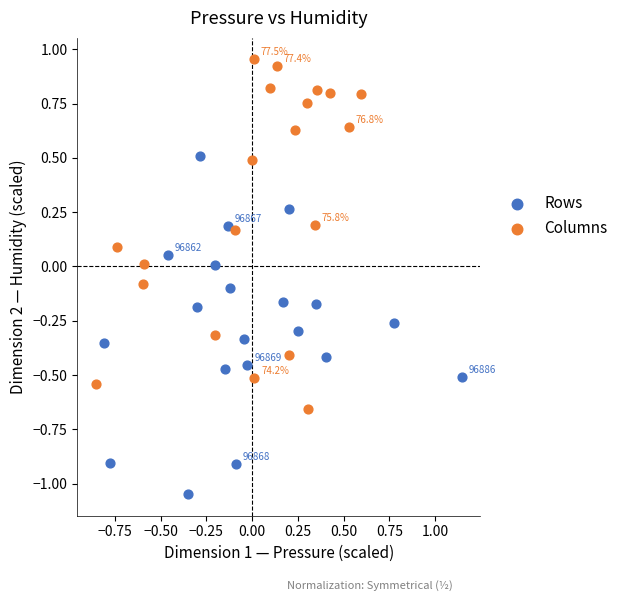

Which series reaches the maximum Y coordinate?

Columns